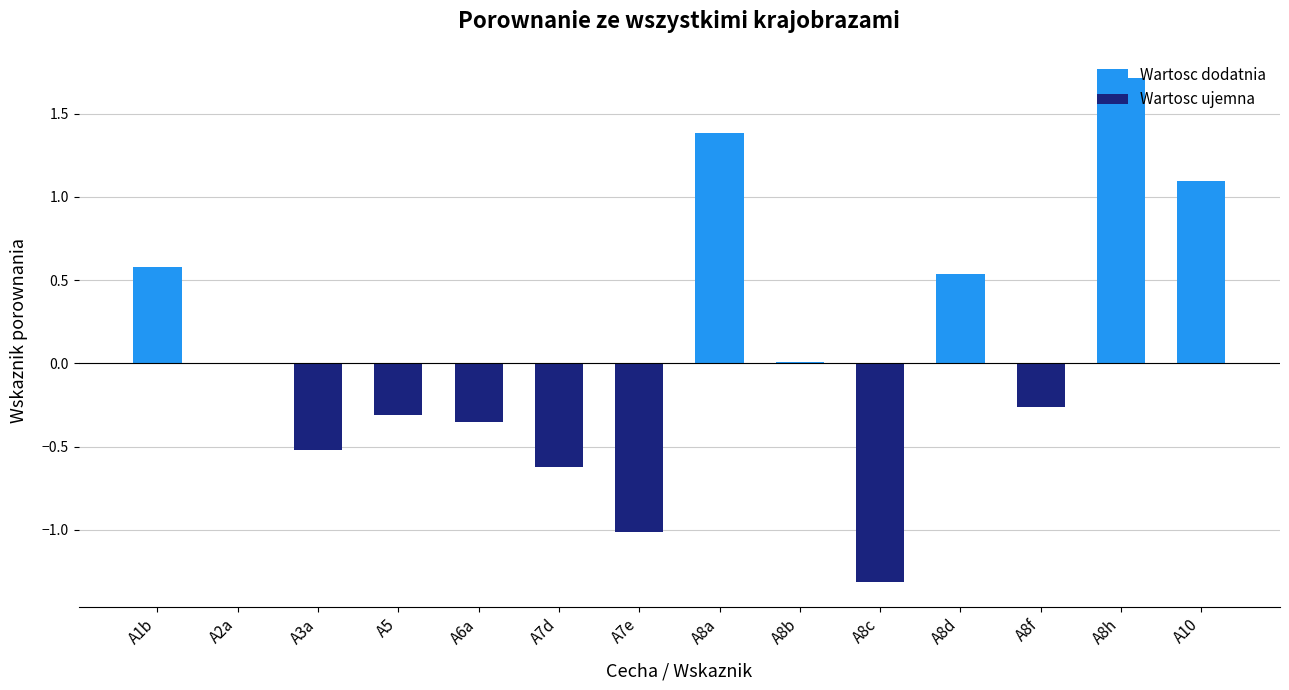

What is the sum of the values at A8d and A7e?

-0.5